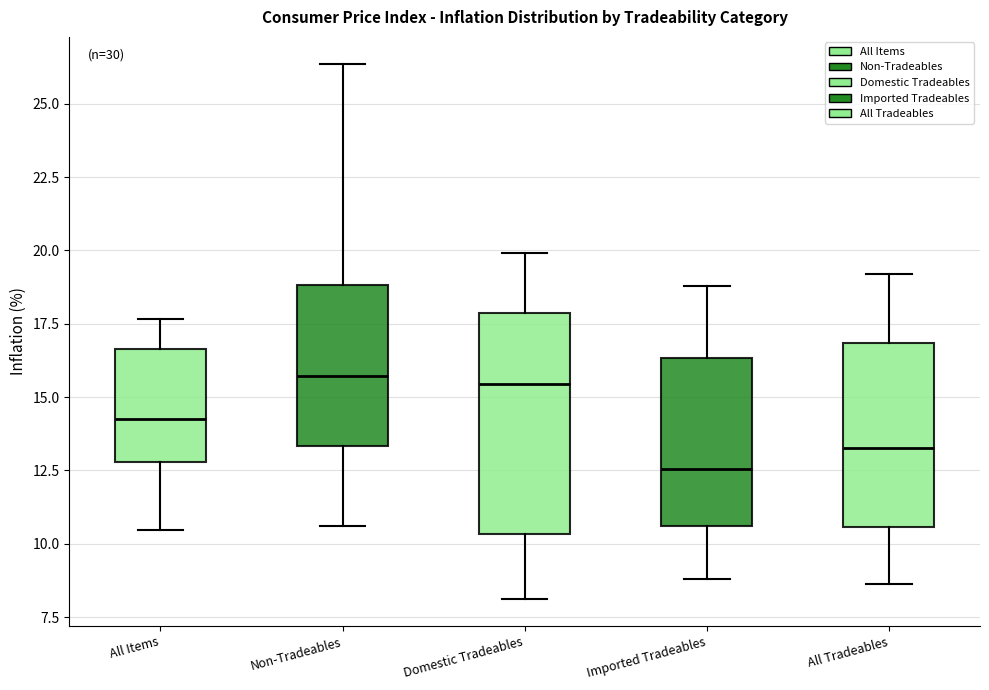

Reading left to right, transcribe this box plot: for each box, give where its median line is, the range the box spans, and where its two whiskers end, as read against the y-axis. The values are not printed on the chart, so give them approximately, as read against the axis.

All Items: median 14.5, box 13.0 to 16.5, whiskers 10.5 to 17.5
Non-Tradeables: median 15.5, box 13.5 to 19.0, whiskers 10.5 to 26.5
Domestic Tradeables: median 15.5, box 10.5 to 18.0, whiskers 8.0 to 20.0
Imported Tradeables: median 12.5, box 10.5 to 16.5, whiskers 9.0 to 19.0
All Tradeables: median 13.5, box 10.5 to 17.0, whiskers 8.5 to 19.0